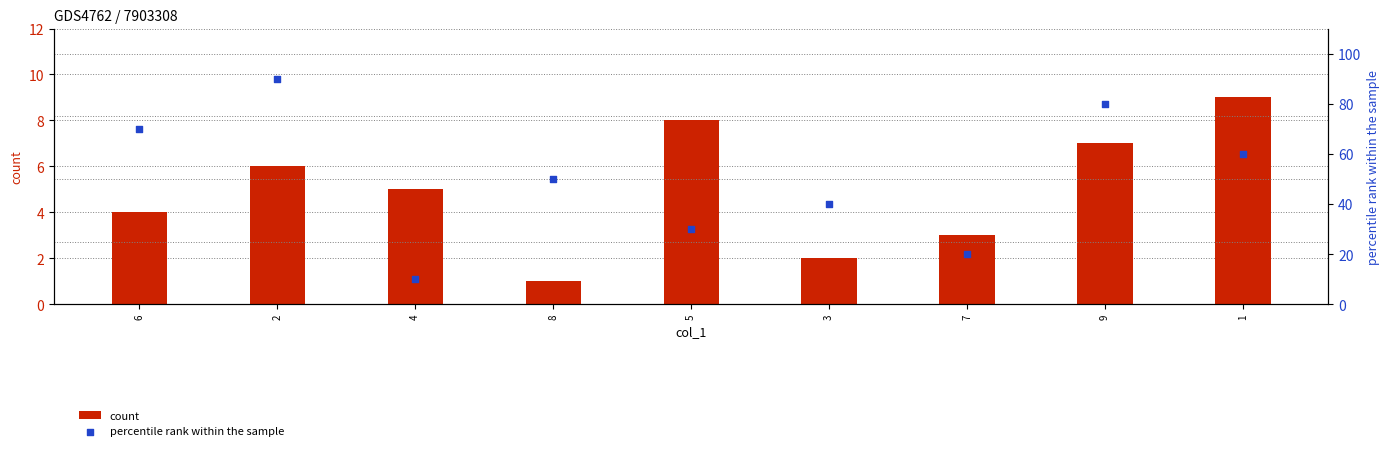

What are all the series names shown in the legend?

count, percentile rank within the sample